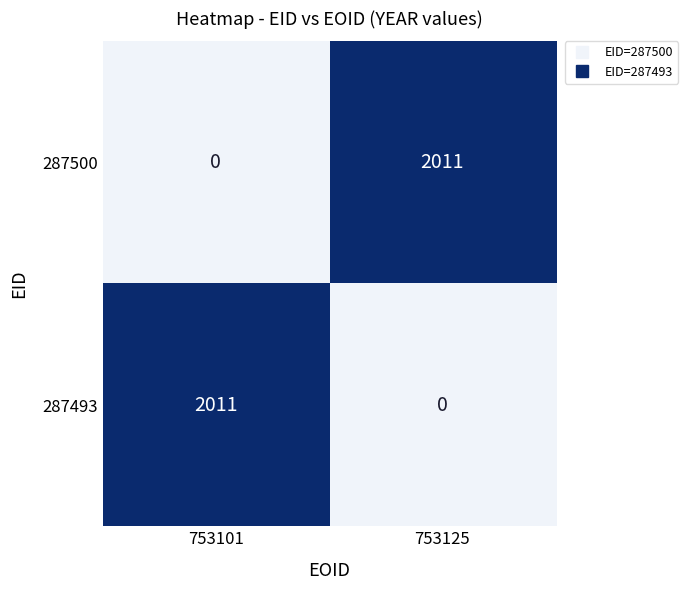

Reading left to right, extract all data points from this chart.

287500: 0	2011
287493: 2011	0